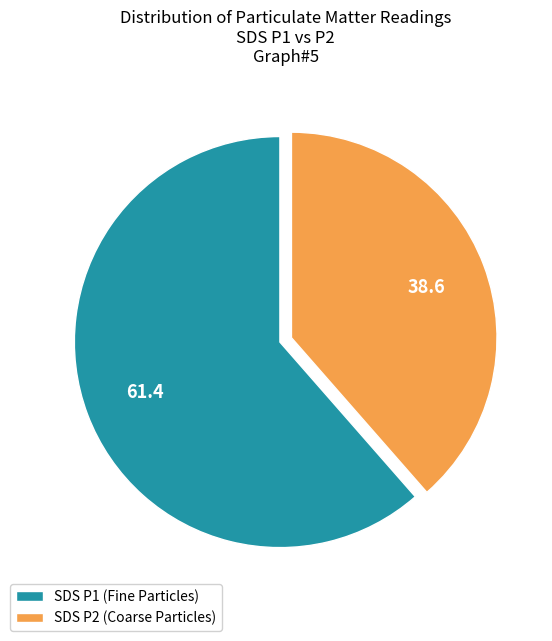

Count the number of slices in the pie.

2